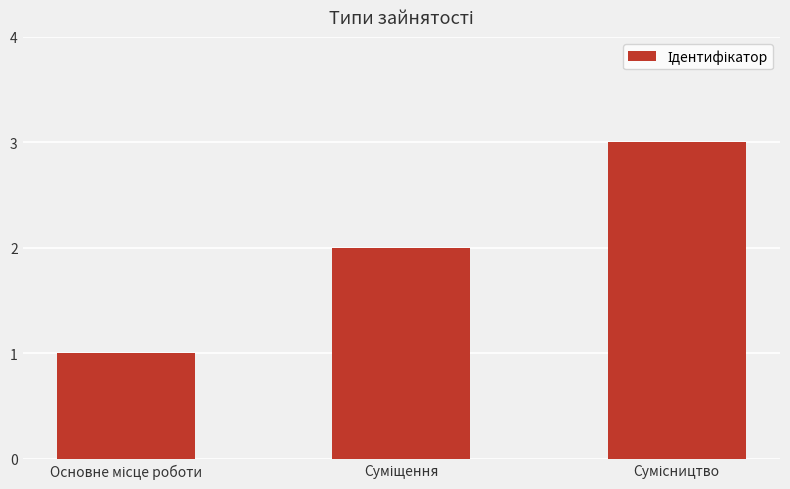

What is the sum of all values?

6